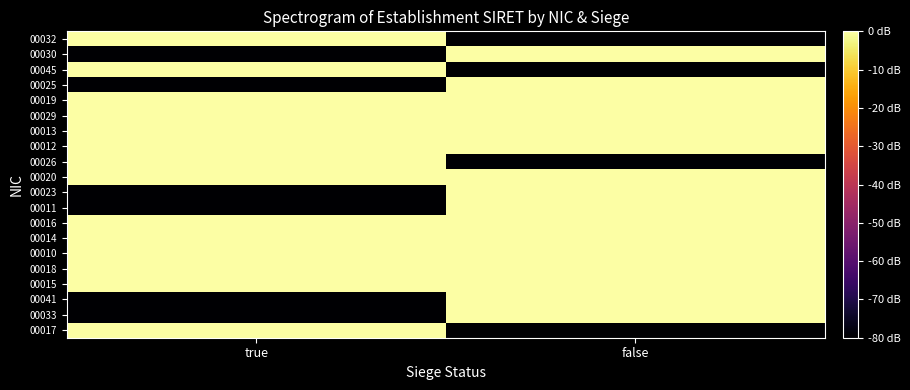

Reading right to left, extract all data points from this chart.

00017: false=-80	true=0
00033: false=0	true=-80
00041: false=0	true=-80
00015: false=0	true=0
00018: false=0	true=0
00010: false=0	true=0
00014: false=0	true=0
00016: false=0	true=0
00011: false=0	true=-80
00023: false=0	true=-80
00020: false=0	true=0
00026: false=-80	true=0
00012: false=0	true=0
00013: false=0	true=0
00029: false=0	true=0
00019: false=0	true=0
00025: false=0	true=-80
00045: false=-80	true=0
00030: false=0	true=-80
00032: false=-80	true=0